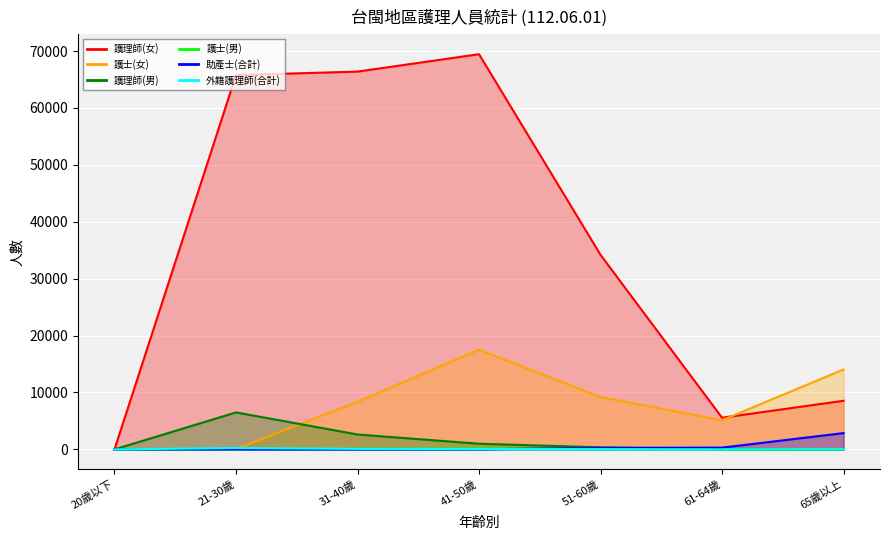

True or false: 護理師(女) and 外籍護理師(合計) cross at least once.

False